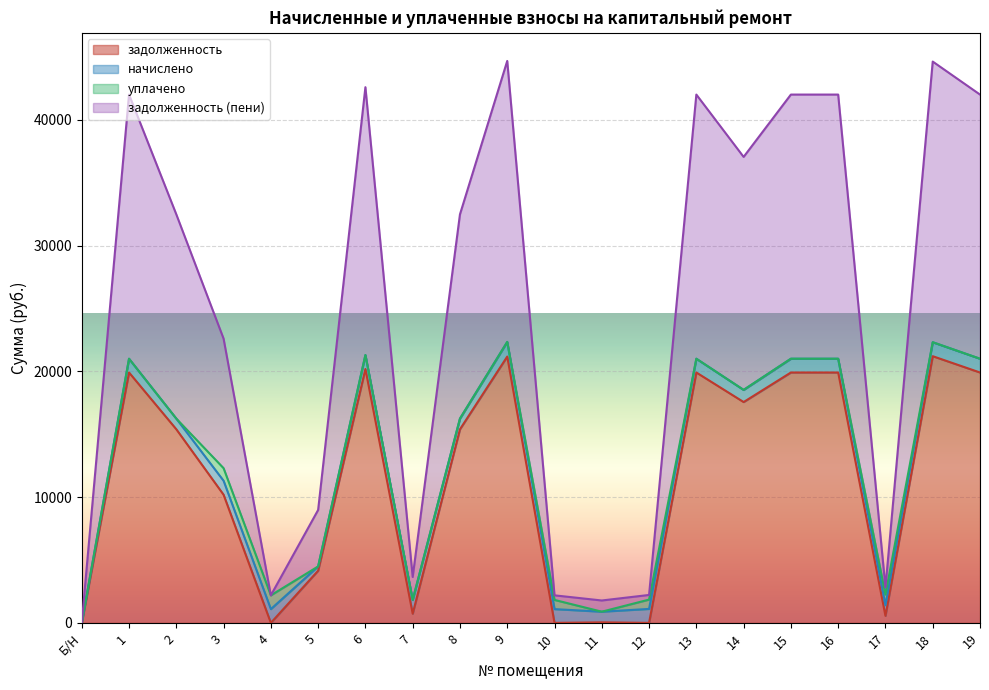

Where is the first local minimum for задолженность?

4